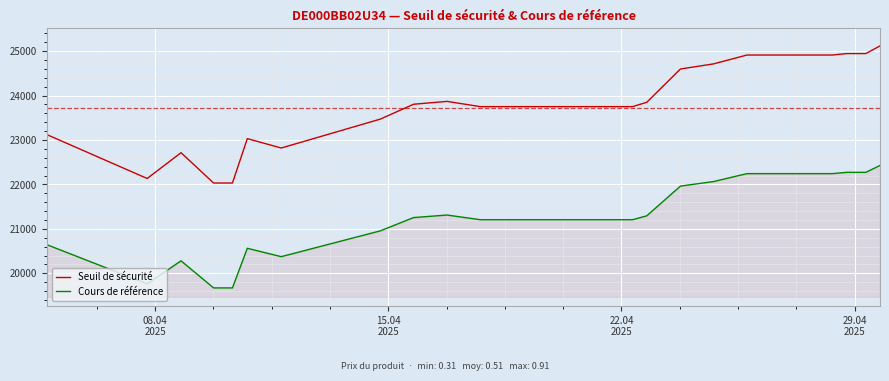

Rank the series by their average value, from lowest to highest.

Cours de référence, Seuil de sécurité